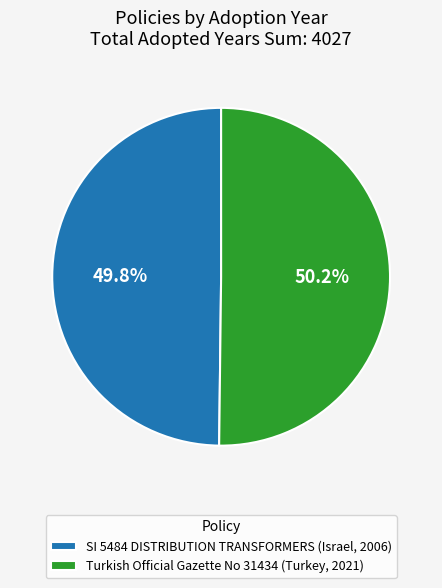

What percentage is the SI 5484 DISTRIBUTION TRANSFORMERS (Israel, 2006) slice, to the nearest percent?

50%